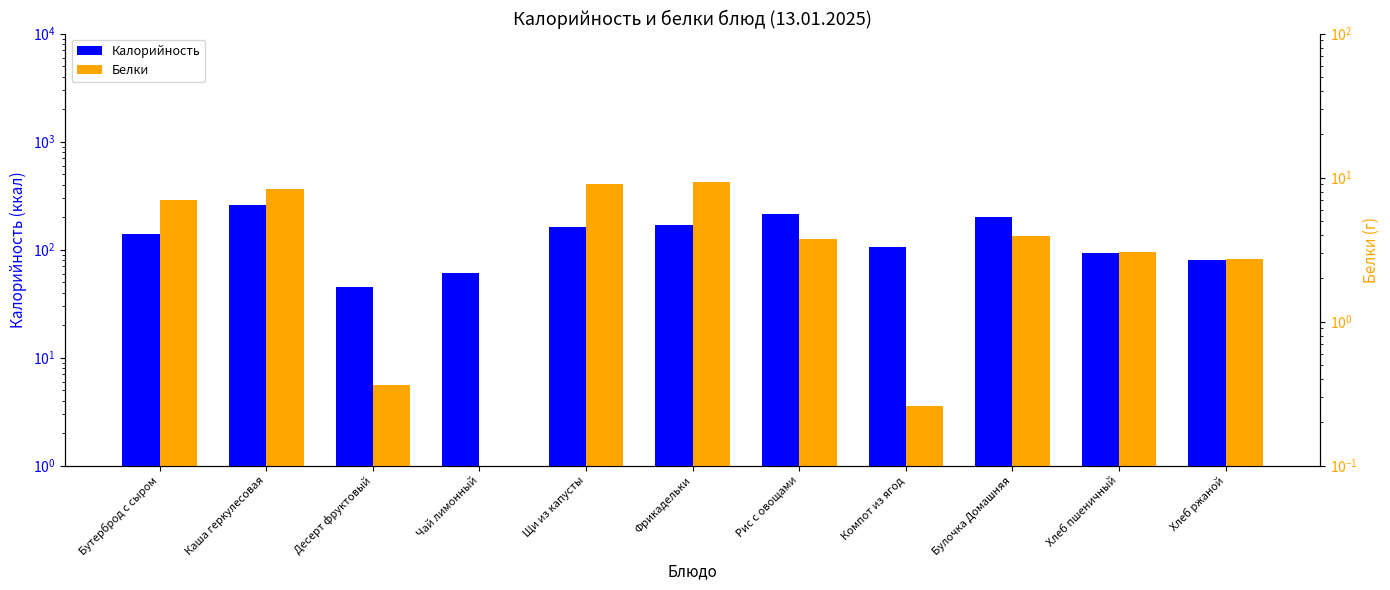

Is the value of Калорийность at Булочка Домашняя greater than the value of Белки at Десерт фруктовый?

Yes